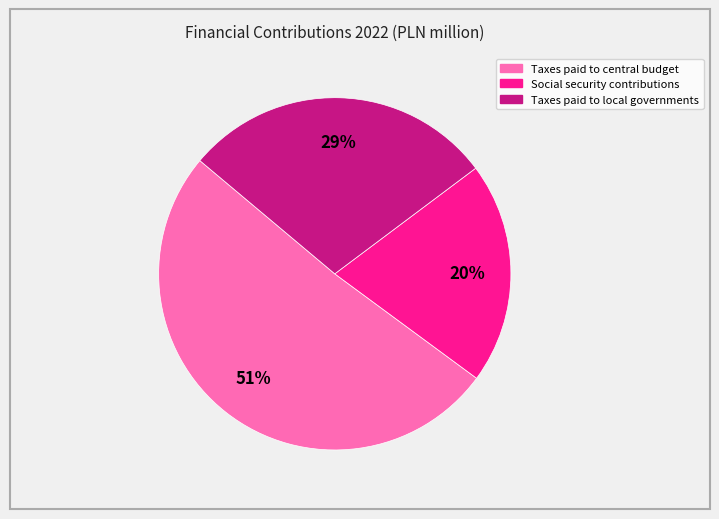

Is the sum of Taxes paid to central budget and Taxes paid to local governments greater than half?

Yes